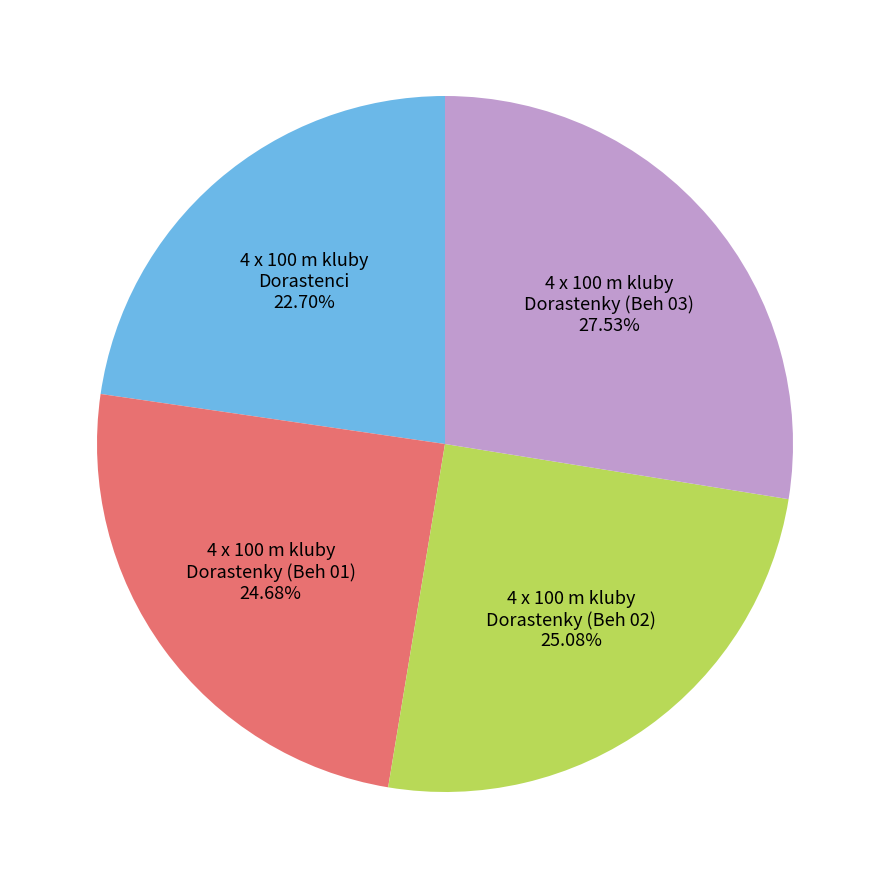

Is there any slice that represents more than half of the pie?

No